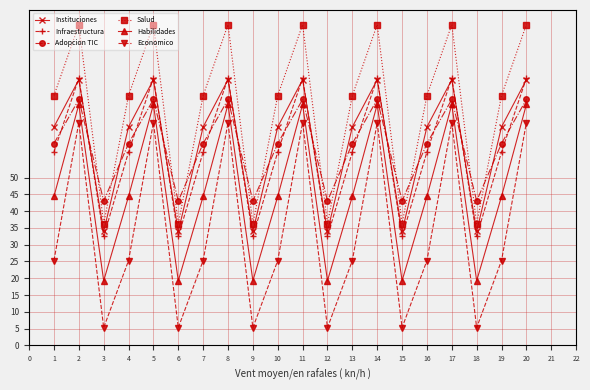

Which series has the largest total across all categories?

Salud